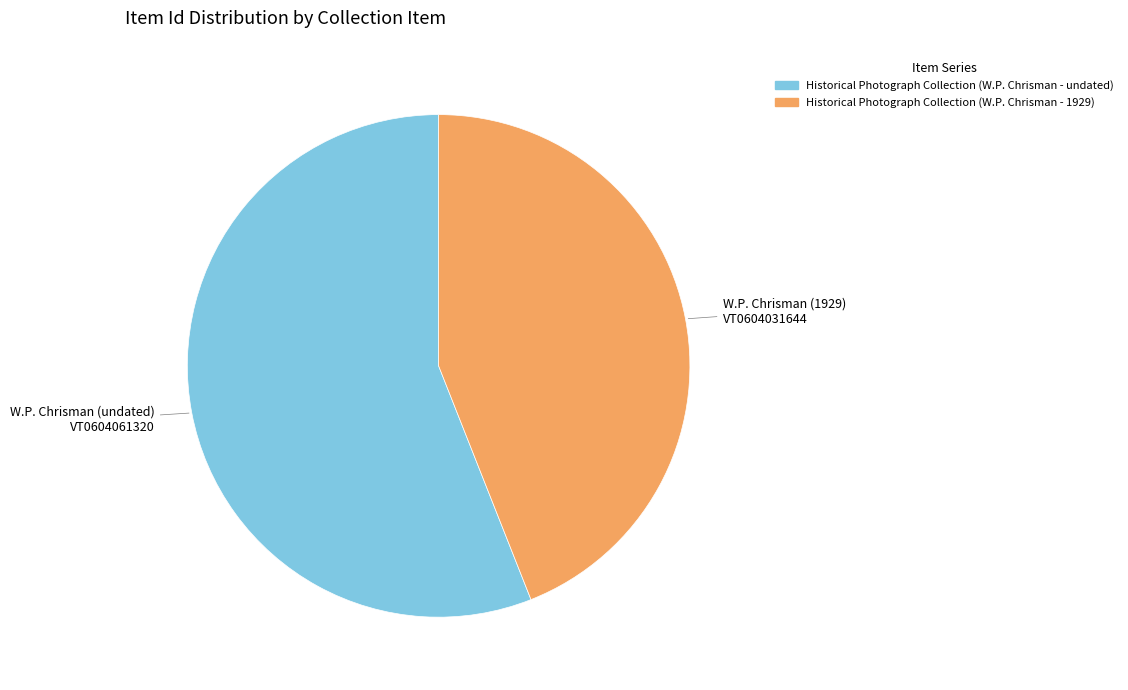

Is the sum of Historical Photograph Collection (W.P. Chrisman - undated) and Historical Photograph Collection (W.P. Chrisman - 1929) greater than half?

Yes